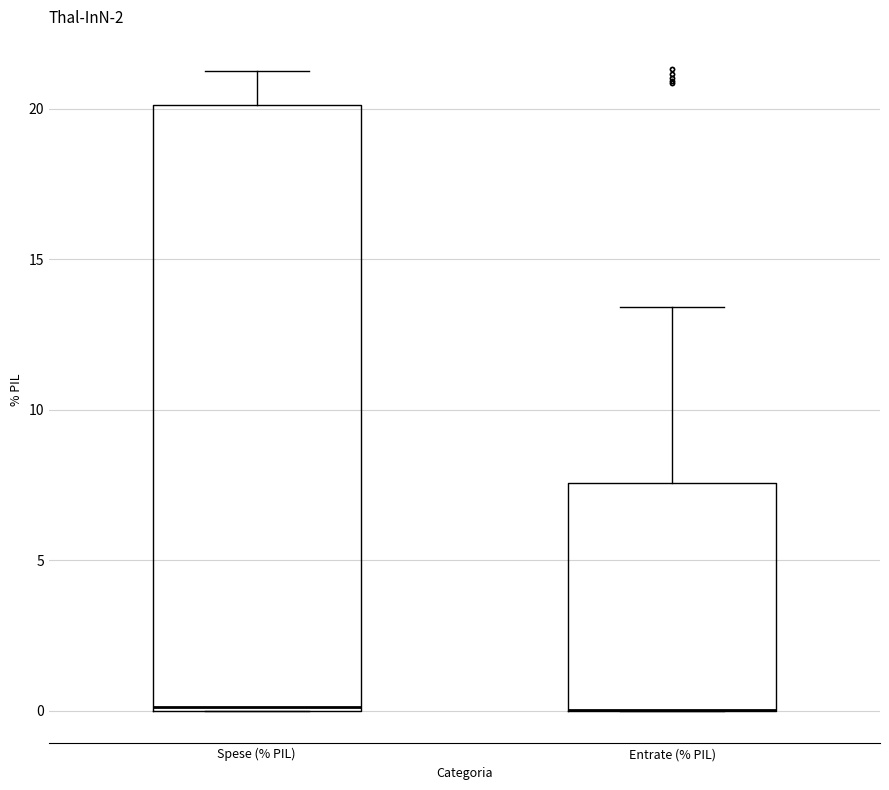

Reading left to right, transcribe this box plot: for each box, give where its median line is, the range the box spans, and where its two whiskers end, as read against the y-axis. The values are not printed on the chart, so give them approximately, as read against the axis.

Spese (% PIL): median 0.0, box 0.0 to 20.0, whiskers 0.0 to 21.0
Entrate (% PIL): median 0.0 (drawn on the box's lower edge), box 0.0 to 7.5, whiskers 0.0 to 13.5